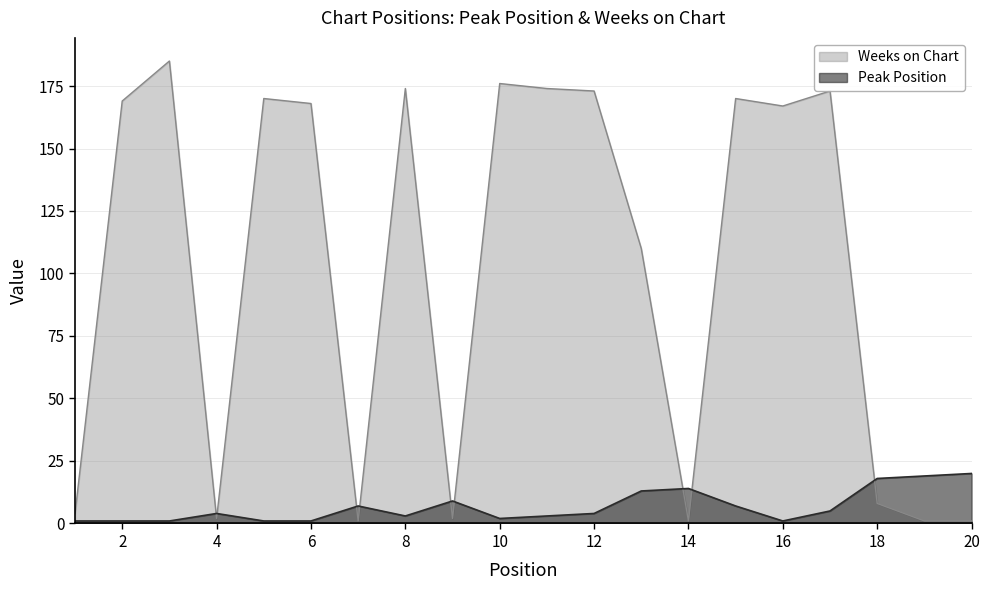

Rank the series at 16 from highest to lowest value.

Weeks on Chart, Peak Position